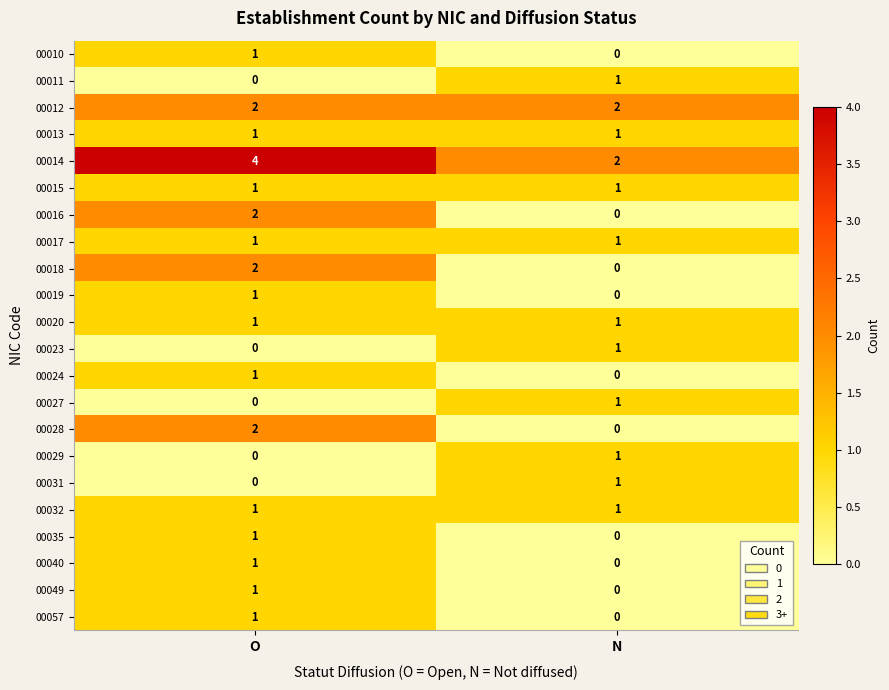

The value of 00023 at O is 1. True or false?

False